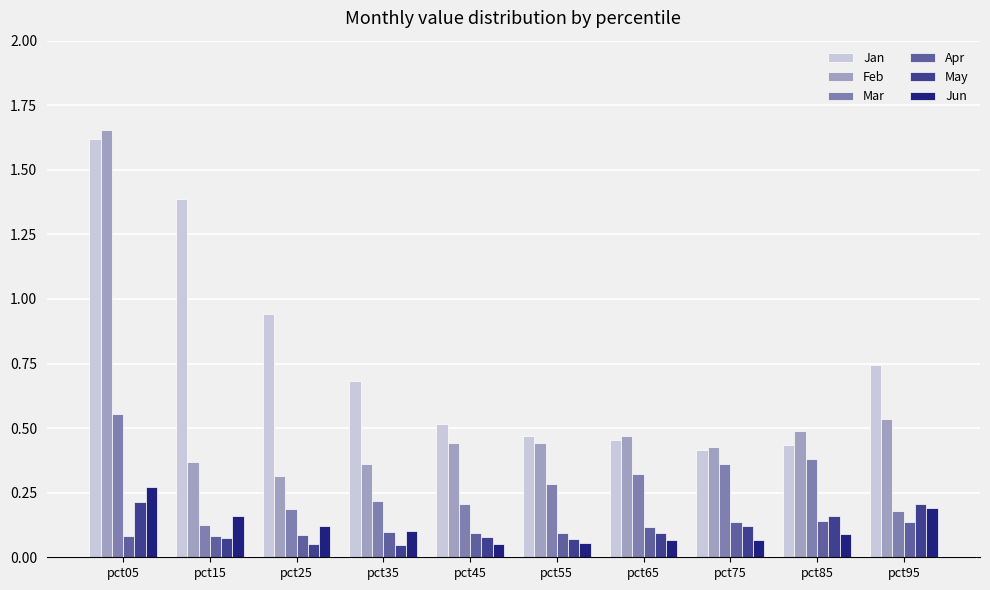

Where is Jan nearest to the value 1?

pct25